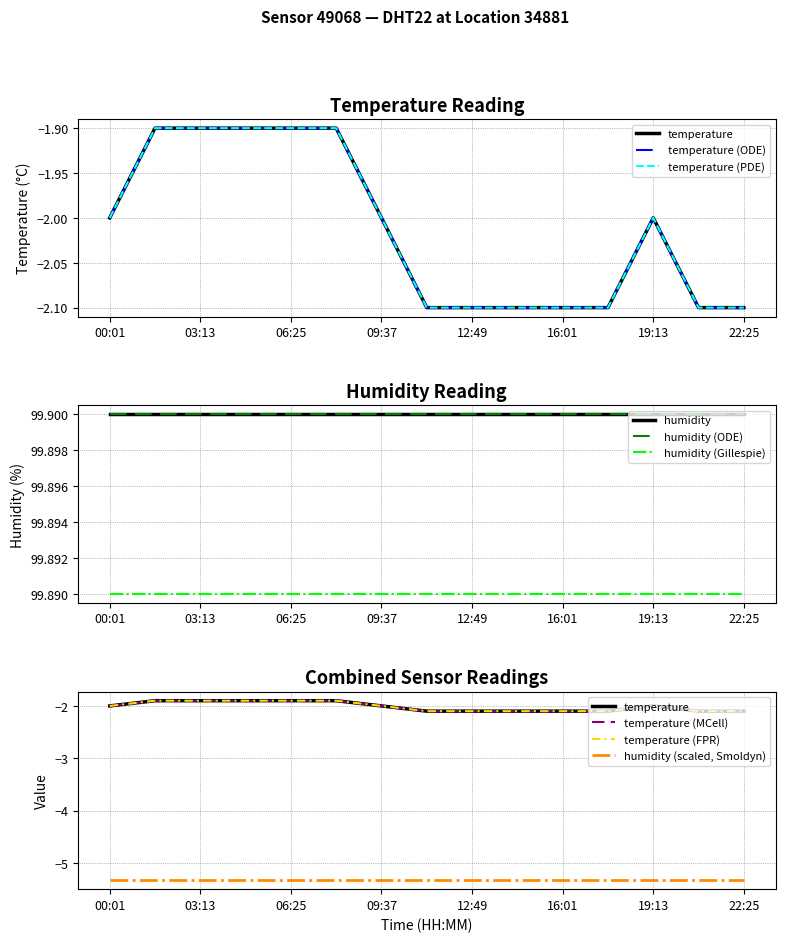

What is the maximum value shown in the chart?

-1.9